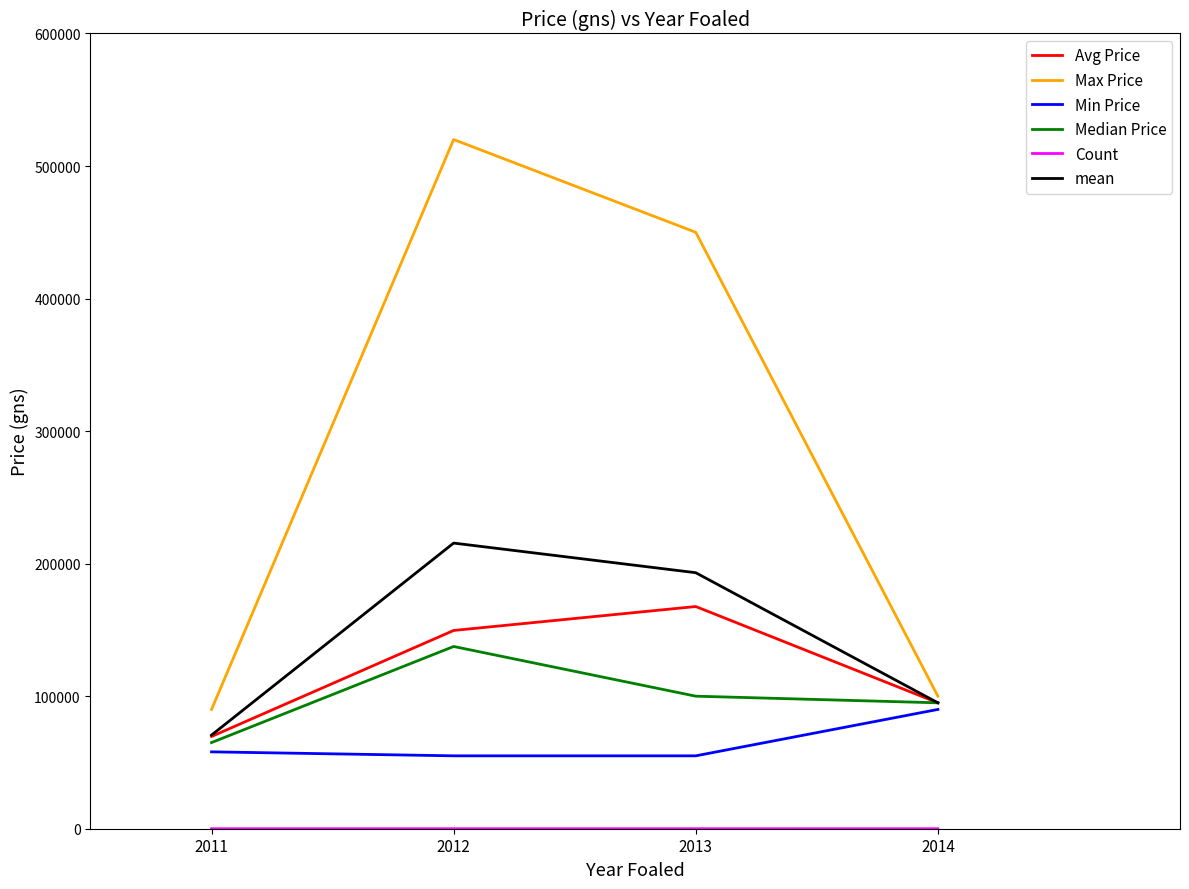

What is the minimum value for Max Price?

90000.0